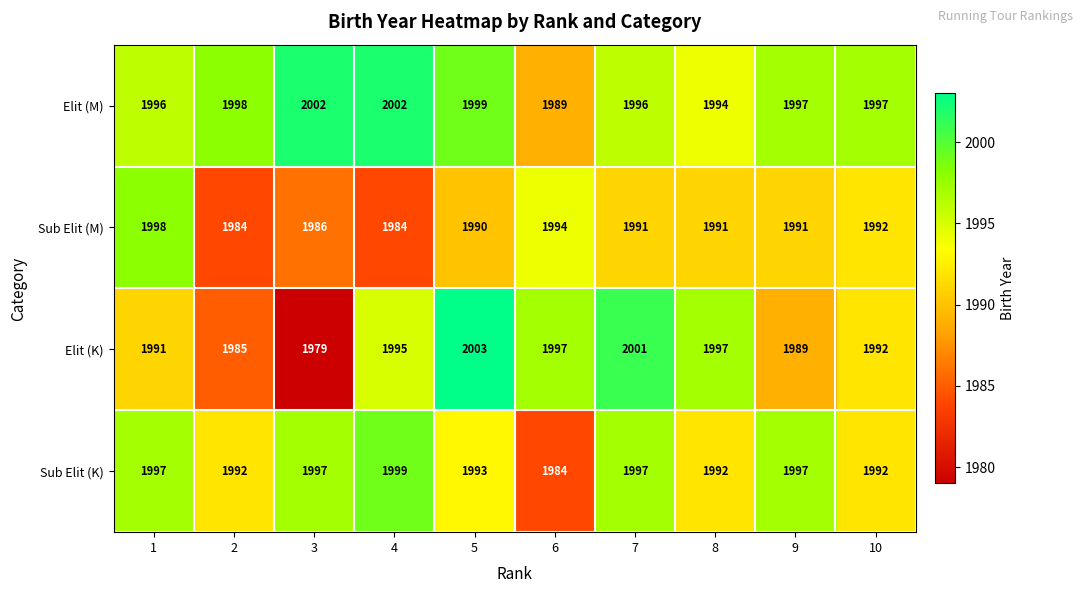

What is the maximum value shown in the chart?

2003